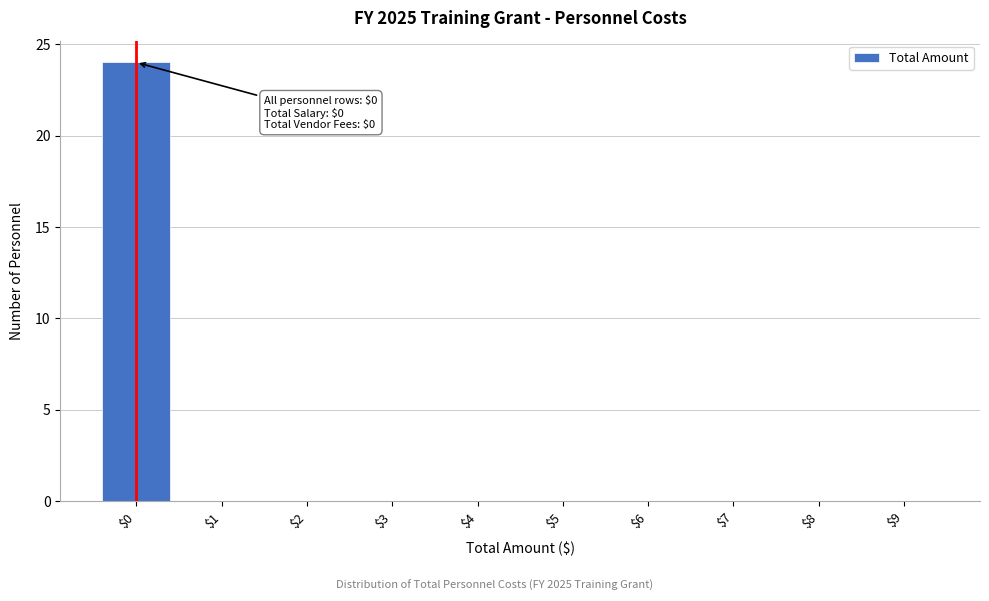

At which category does the chart reach its peak across all series?

$0